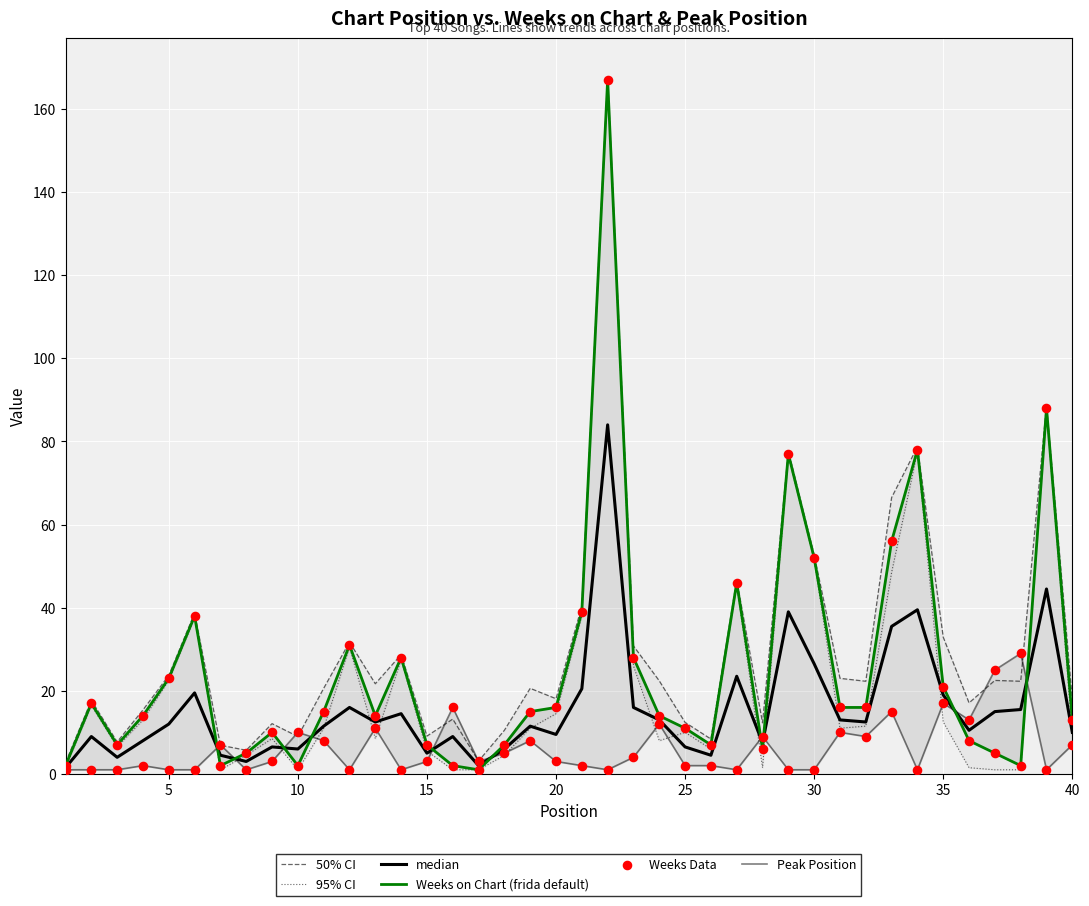

Which series has the largest total across all categories?

50% CI